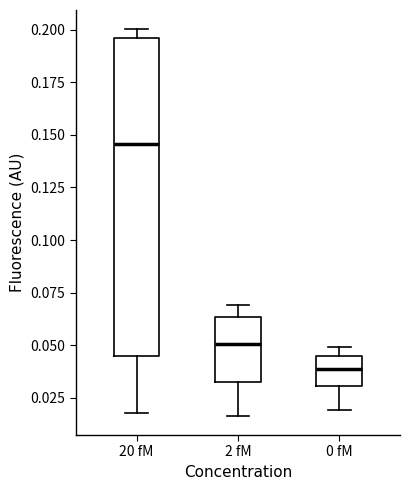

Which box has the lowest median line?

0 fM